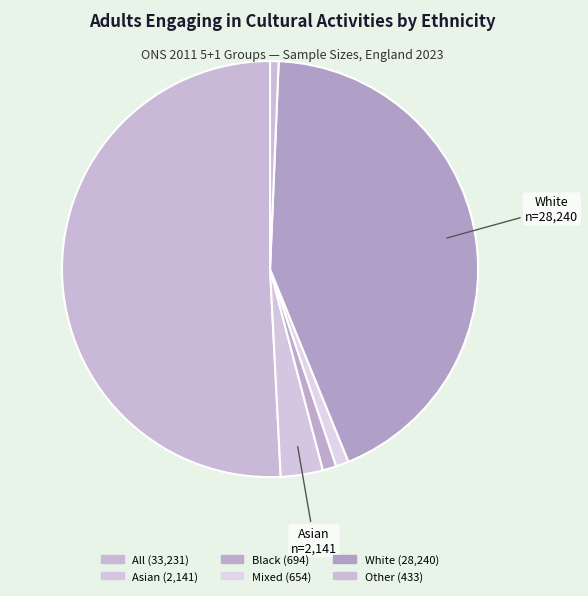

To the nearest percent, what is the difference between the Mixed and Asian slice percentages?

2%